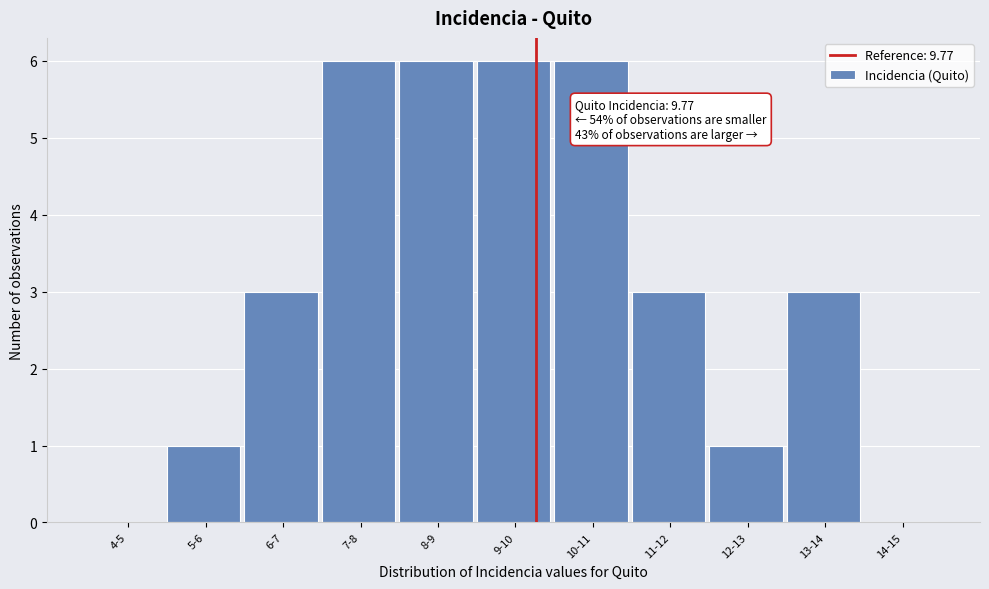

Reading right to left, list all the values displayed in this chart.

14-15=0	13-14=3	12-13=1	11-12=3	10-11=6	9-10=6	8-9=6	7-8=6	6-7=3	5-6=1	4-5=0